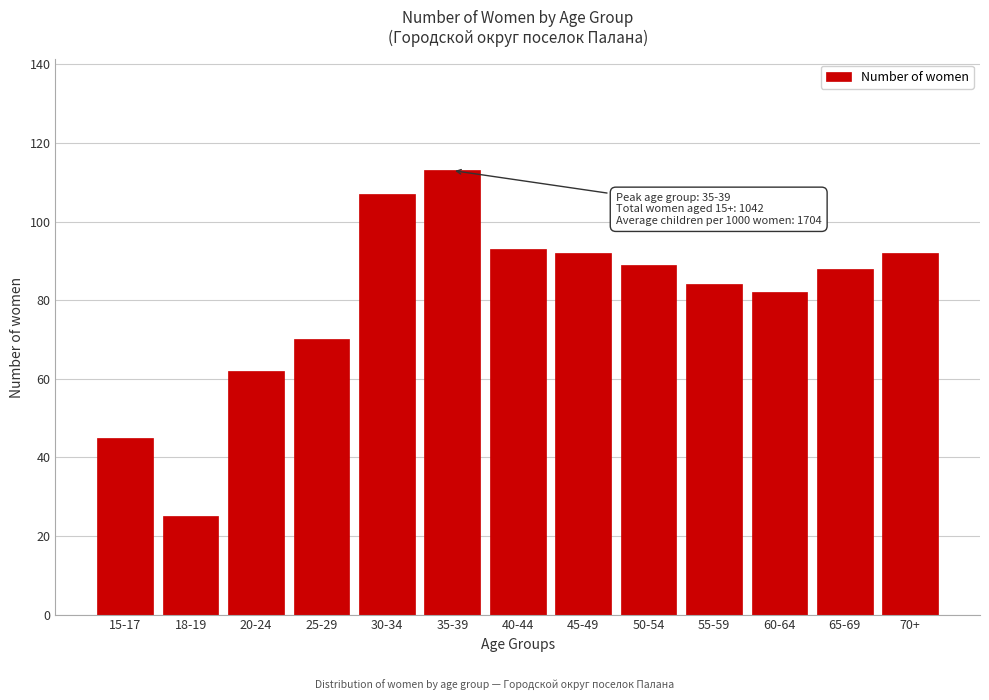

Reading left to right, what are all the values shown in this chart?

15-17=45	18-19=25	20-24=62	25-29=70	30-34=107	35-39=113	40-44=93	45-49=92	50-54=89	55-59=84	60-64=82	65-69=88	70+=92